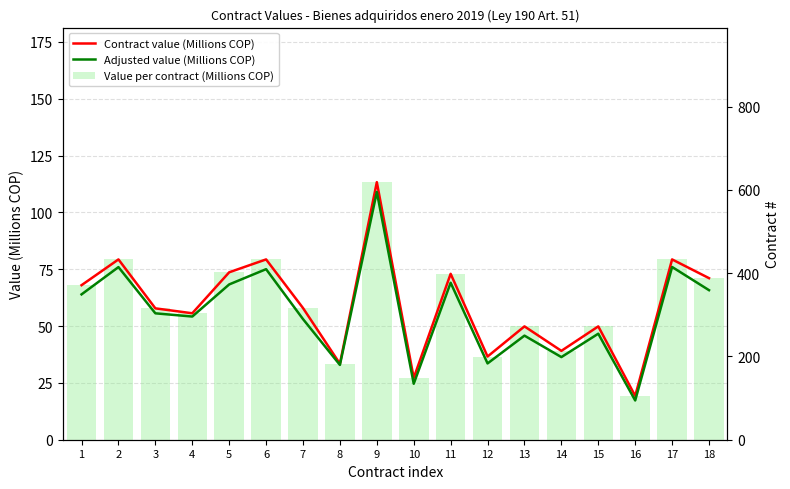

What is the sum of the Adjusted value (Millions COP) values at 13 and 1?

109.7